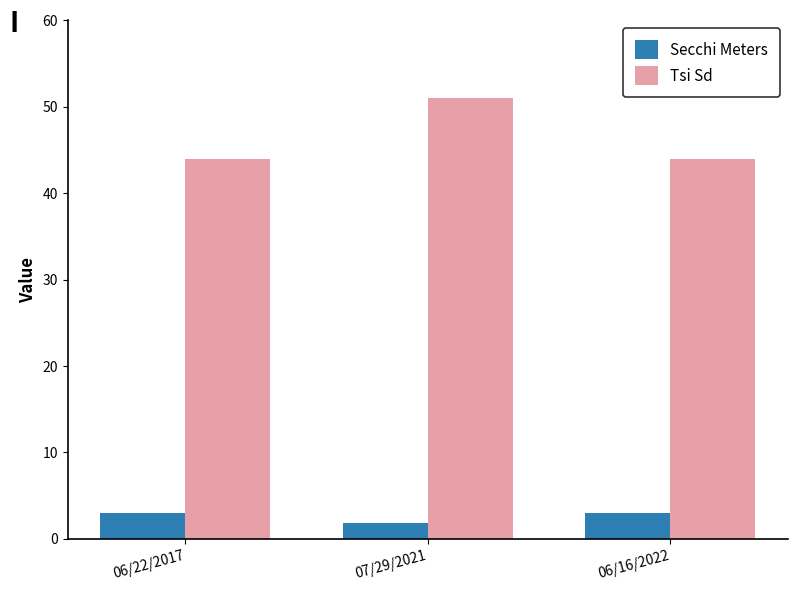

What value does the Tsi Sd series have at 06/16/2022?

44.0